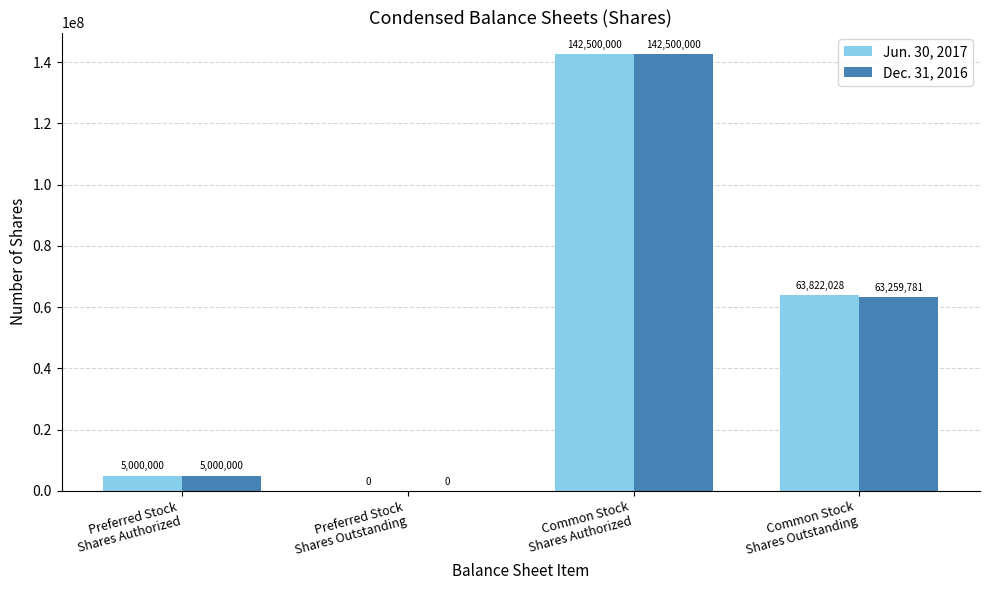

What is the greatest value displayed?

142500000